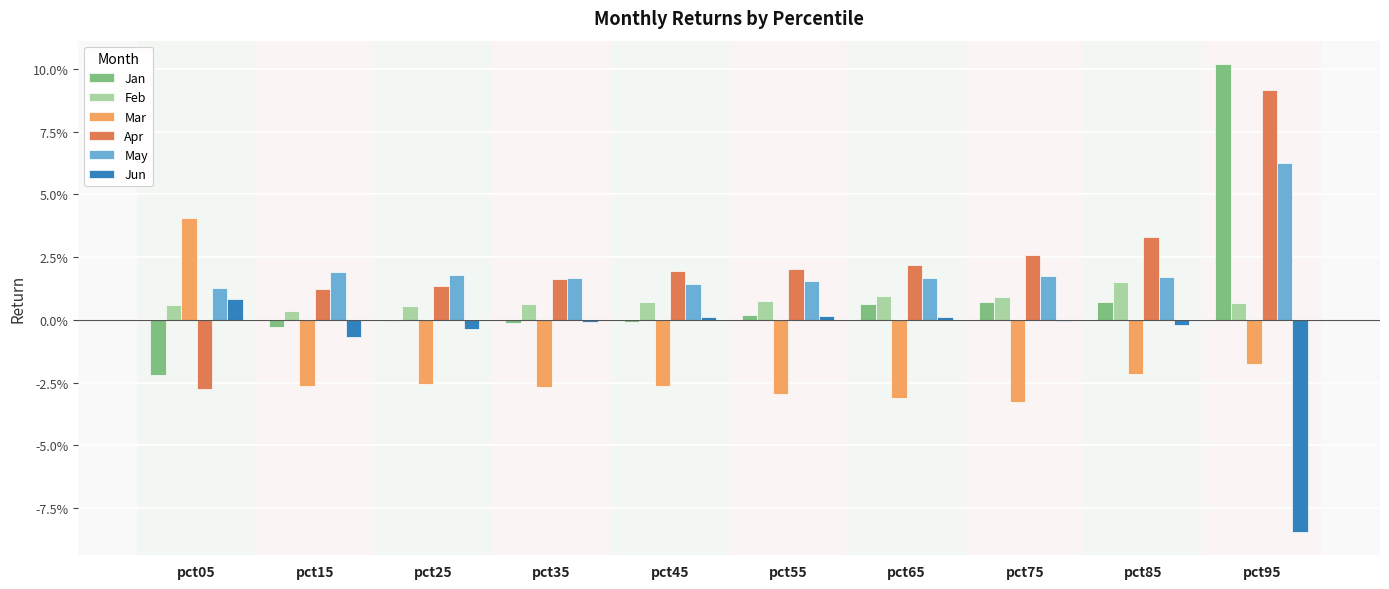

Reading right to left, what are all the values shown in this chart?

Jan: pct95=0.1	pct85=0.0	pct75=0.0	pct65=0.0	pct55=0.0	pct45=-0.0	pct35=-0.0	pct25=-0.0	pct15=-0.0	pct05=-0.0
Feb: pct95=0.0	pct85=0.0	pct75=0.0	pct65=0.0	pct55=0.0	pct45=0.0	pct35=0.0	pct25=0.0	pct15=0.0	pct05=0.0
Mar: pct95=-0.0	pct85=-0.0	pct75=-0.0	pct65=-0.0	pct55=-0.0	pct45=-0.0	pct35=-0.0	pct25=-0.0	pct15=-0.0	pct05=0.0
Apr: pct95=0.1	pct85=0.0	pct75=0.0	pct65=0.0	pct55=0.0	pct45=0.0	pct35=0.0	pct25=0.0	pct15=0.0	pct05=-0.0
May: pct95=0.1	pct85=0.0	pct75=0.0	pct65=0.0	pct55=0.0	pct45=0.0	pct35=0.0	pct25=0.0	pct15=0.0	pct05=0.0
Jun: pct95=-0.1	pct85=-0.0	pct75=-0.0	pct65=0.0	pct55=0.0	pct45=0.0	pct35=-0.0	pct25=-0.0	pct15=-0.0	pct05=0.0